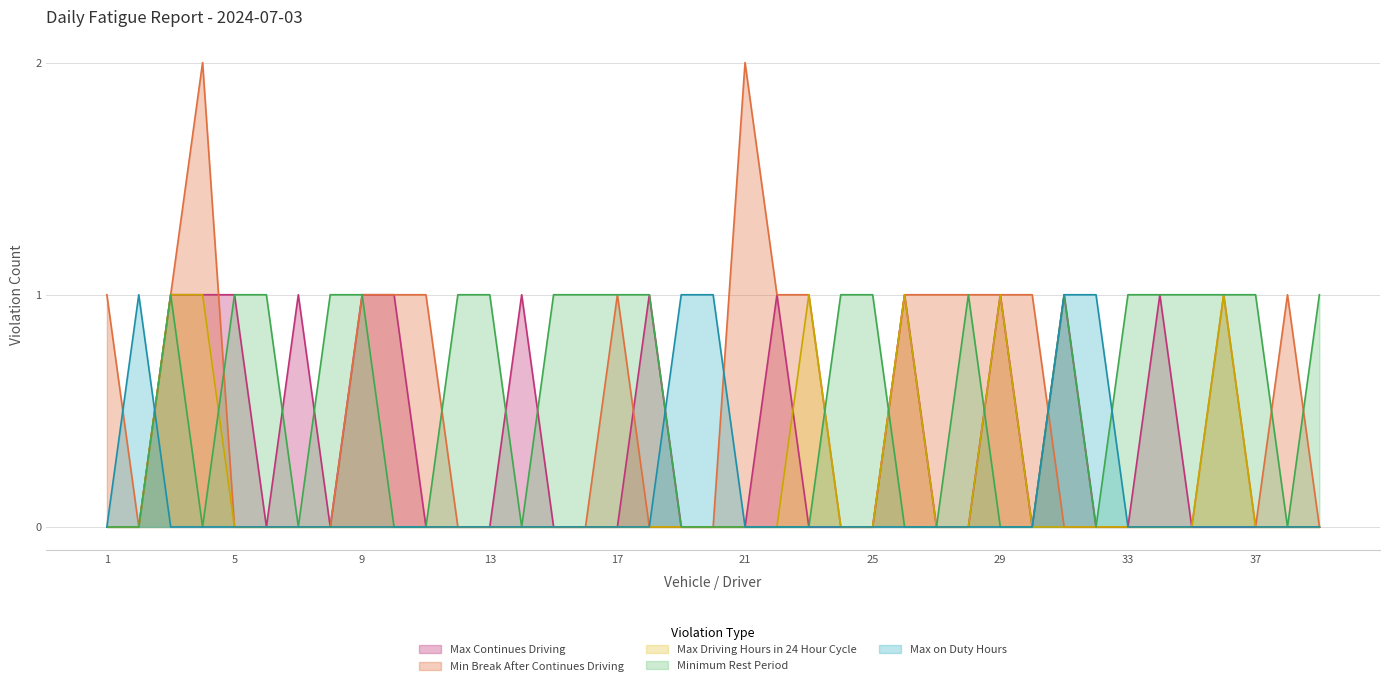

Which category has the lowest value across all series?

1